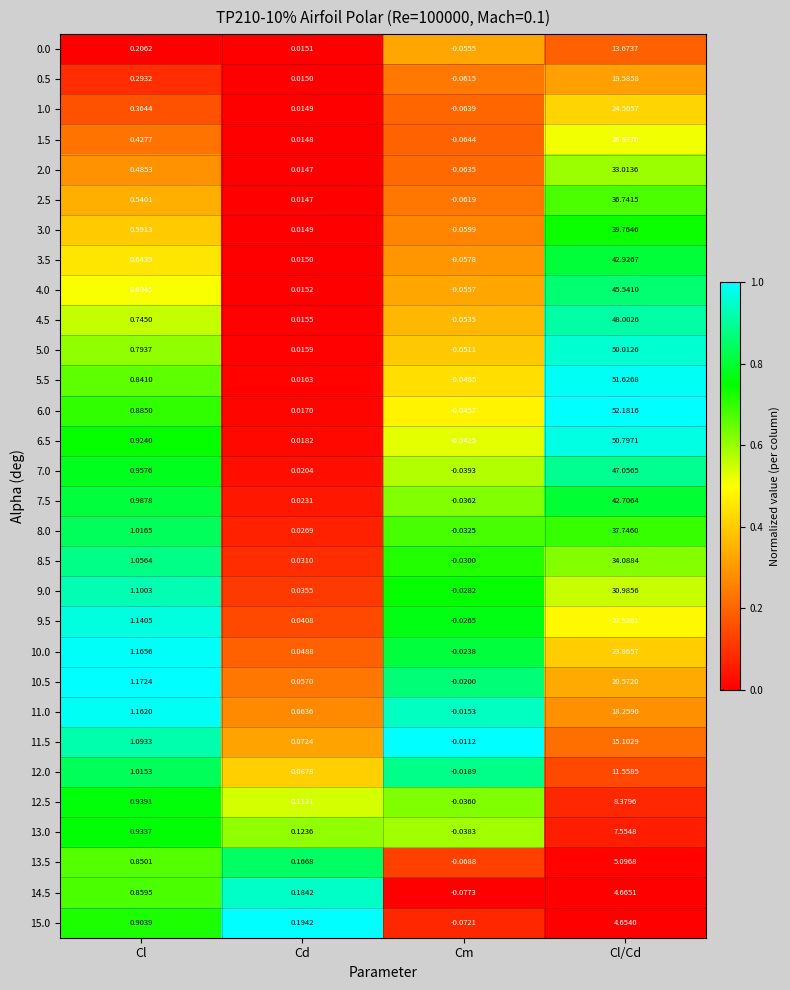

At which category is the sum across all series the highest?

Cl/Cd